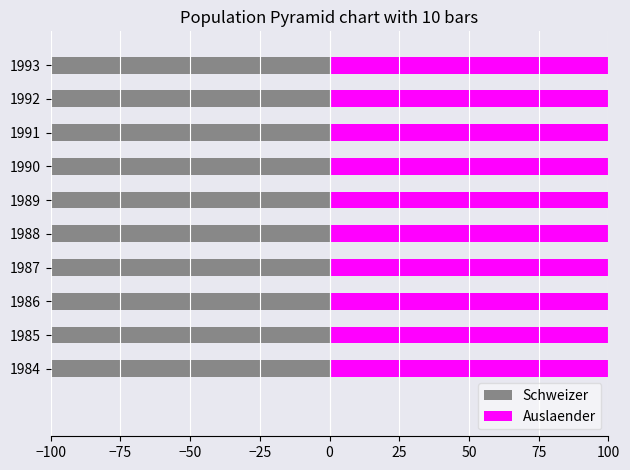

Which series has the widest spread of values?

Auslaender